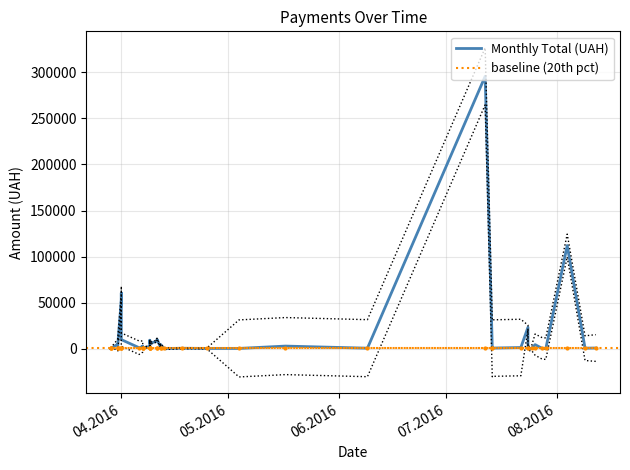

What is the ratio of the value at 14.07.2016 to the value at 31.03.2016?

0.1